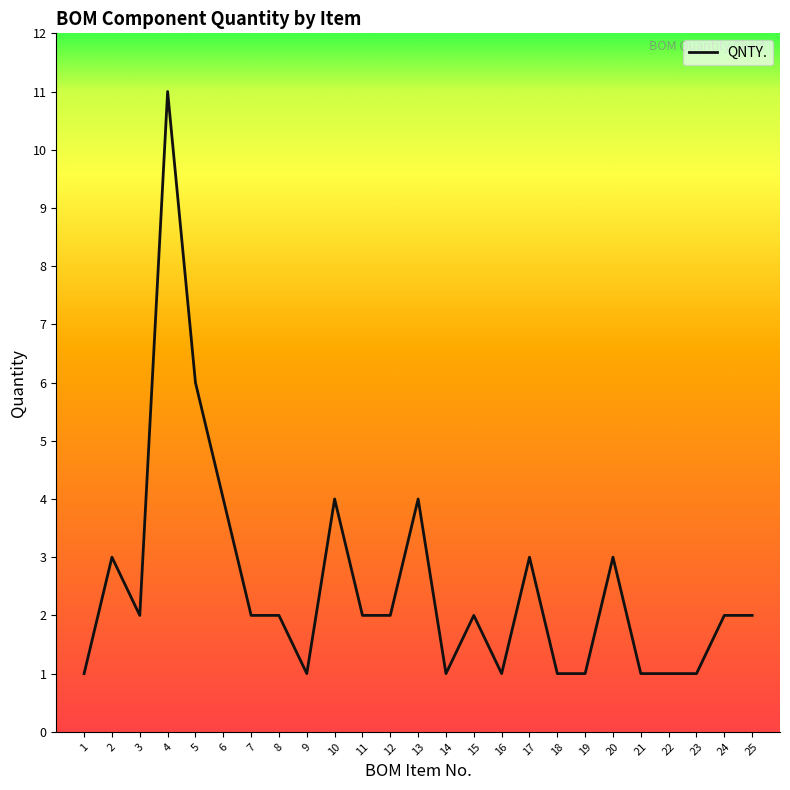

Approximately how many times larger is the value at 17 compared to 18?

3.0